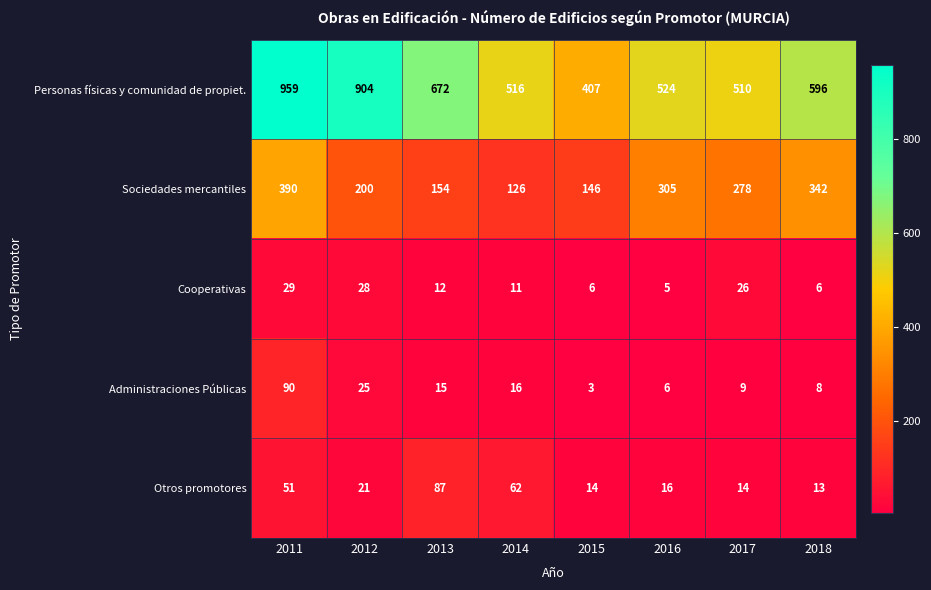

Which series changed the most between 2013 and 2018?

Sociedades mercantiles